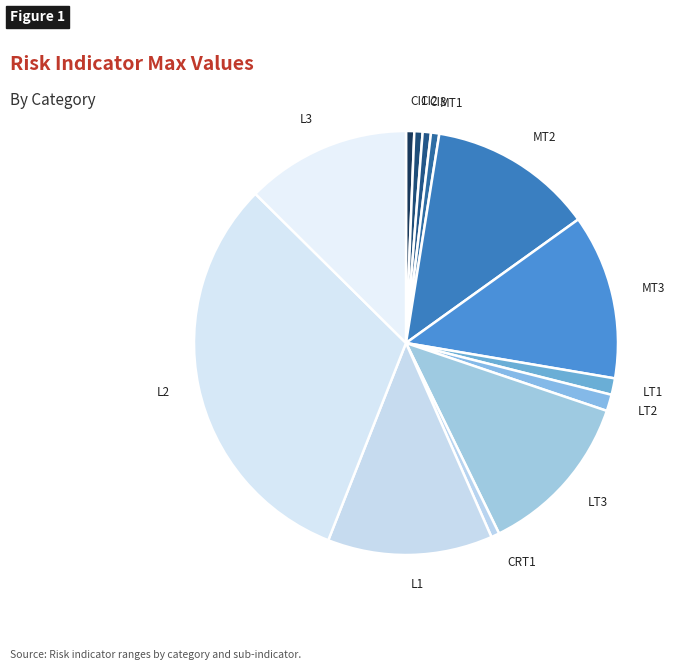

Is there any slice that represents more than half of the pie?

No